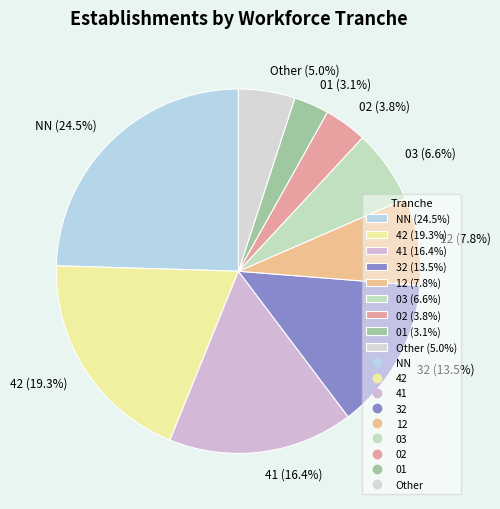

Which slice is the smallest?

01 (3.1%)